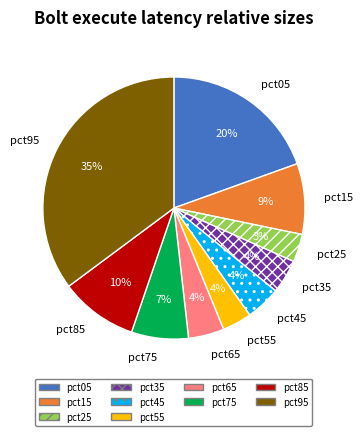

What percentage is the pct75 slice, to the nearest percent?

7%